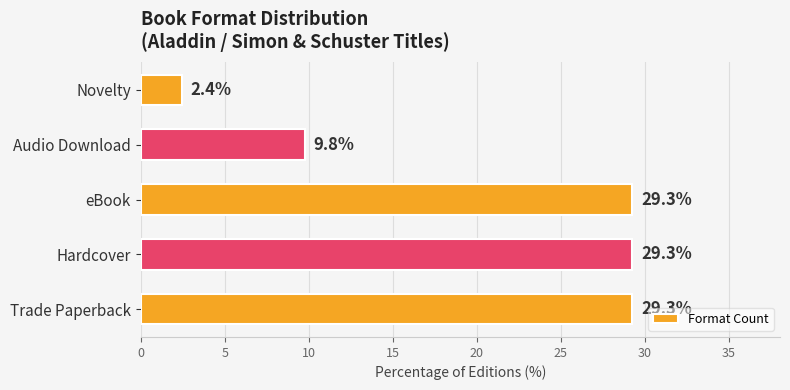

Are the bars horizontal?

Yes